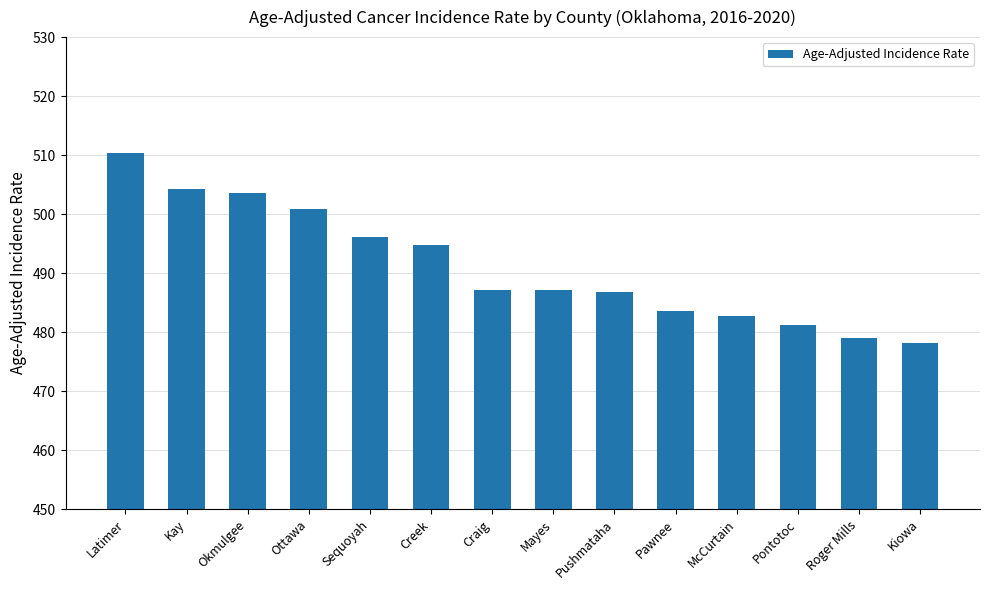

How many categories are shown in the chart?

14